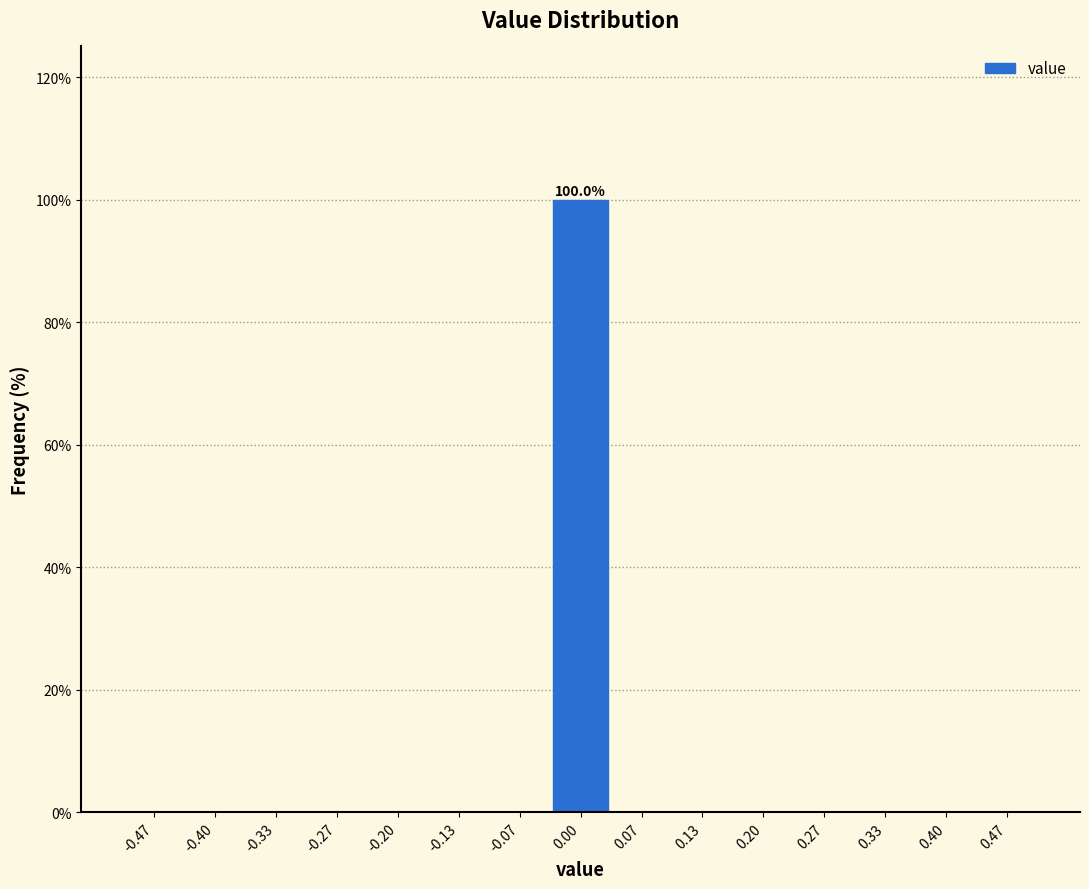

Which range on the x-axis has the tallest bar?

-0.03 to 0.03